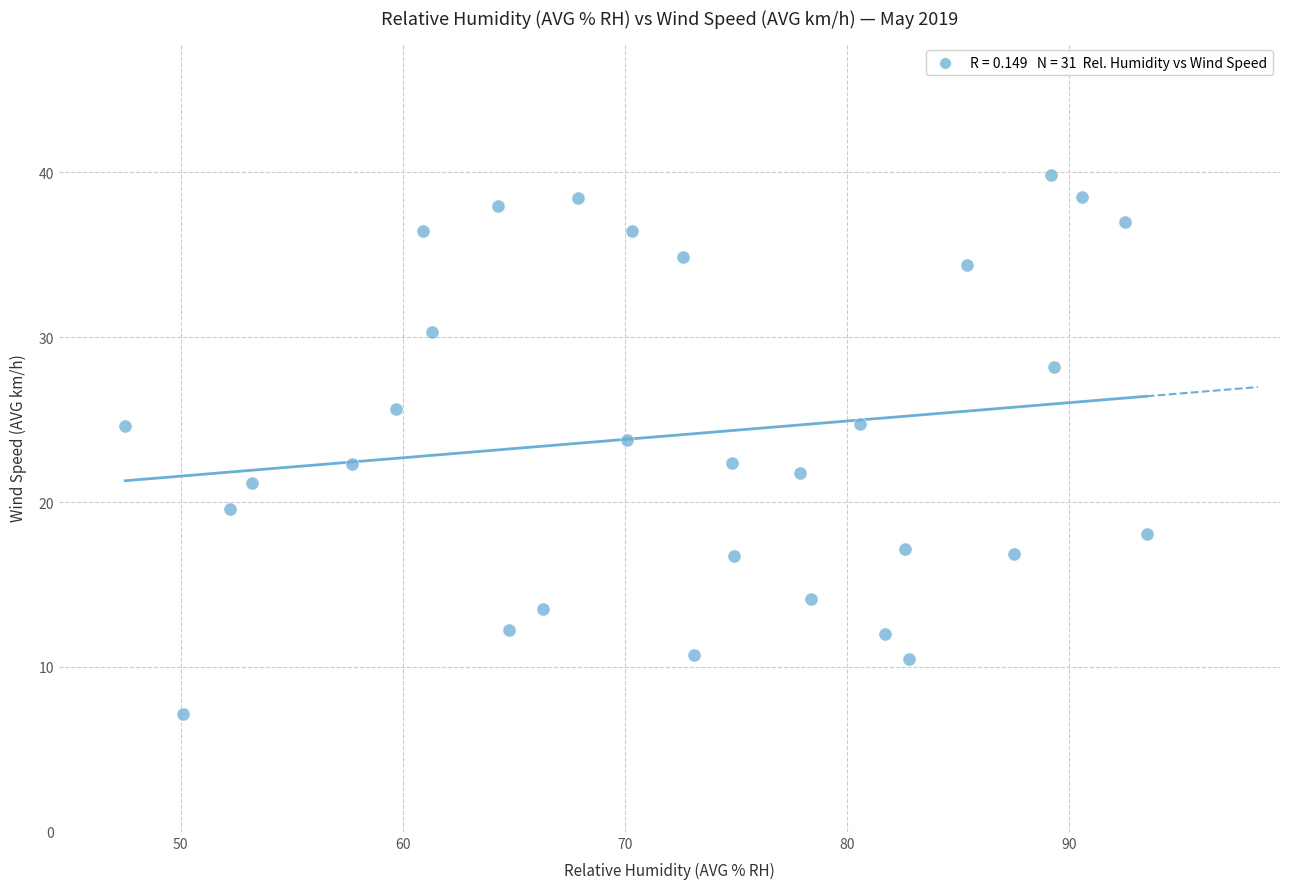

What is the range of X values (max minus min)?

46.0